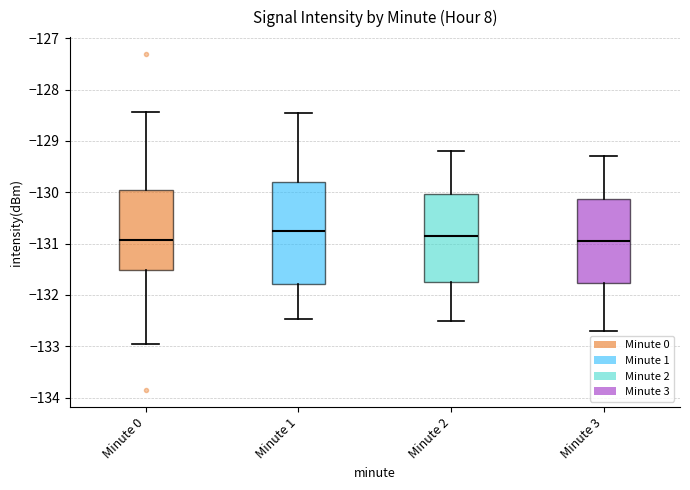

Where does the lower whisker of the box for Minute 2 end on the y-axis? The values are not printed on the chart, so give them approximately, as read against the axis.

-132.5